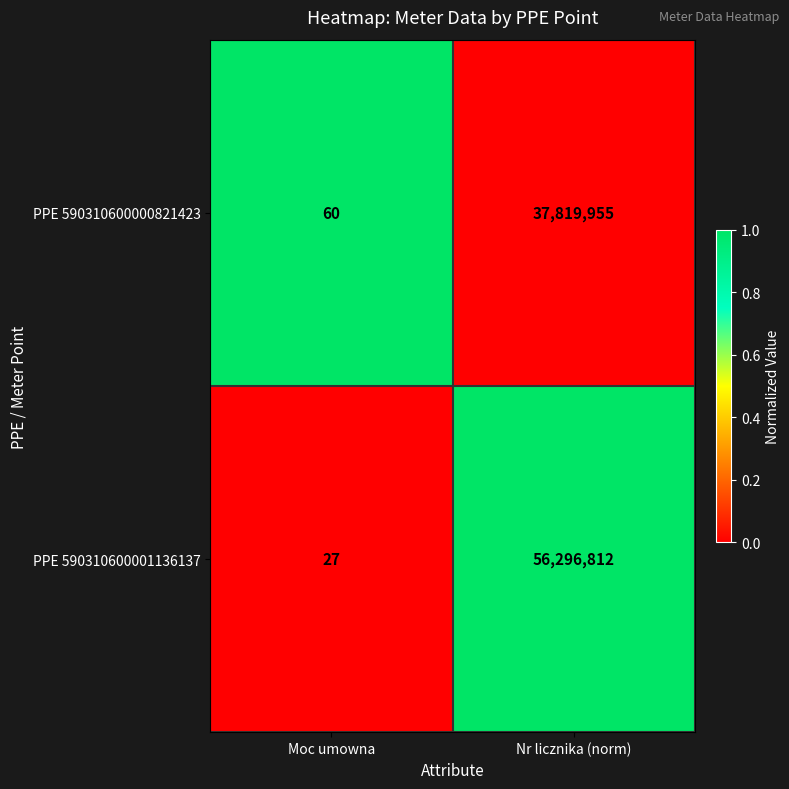

Reading left to right, transcribe all the data shown in this chart.

PPE 590310600000821423: Moc umowna=60	Nr licznika (norm)=37819955
PPE 590310600001136137: Moc umowna=27	Nr licznika (norm)=56296812